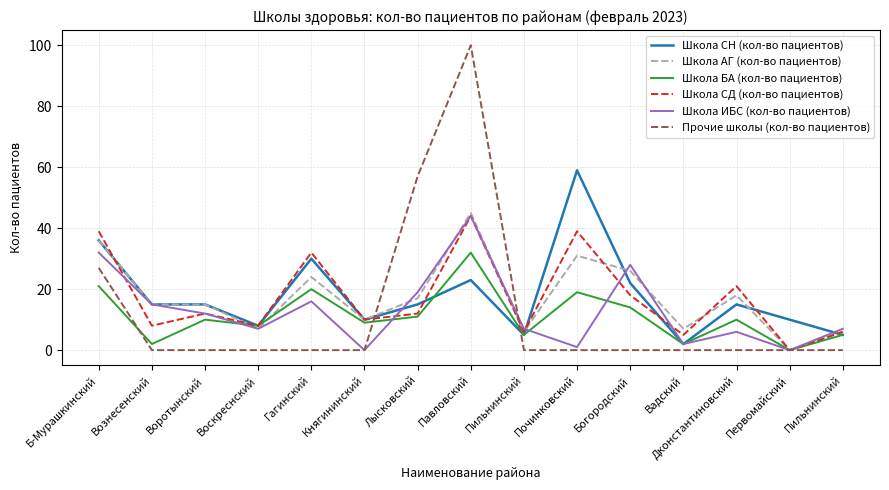

Rank the series at Дконстантиновский from highest to lowest value.

Школа СД (кол-во пациентов), Школа АГ (кол-во пациентов), Школа СН (кол-во пациентов), Школа БА (кол-во пациентов), Школа ИБС (кол-во пациентов), Прочие школы (кол-во пациентов)